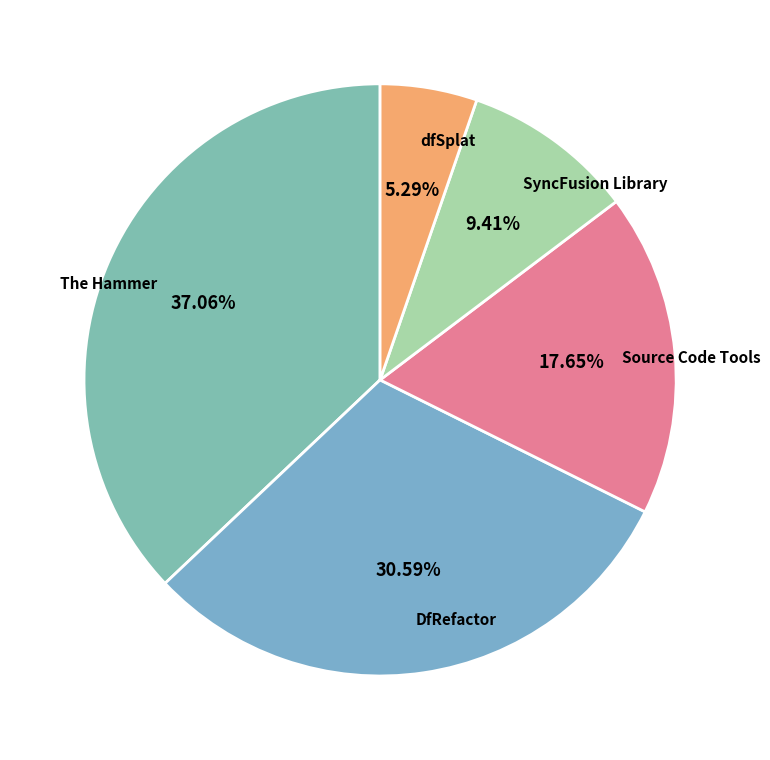

To the nearest percent, what is the combined percentage of SyncFusion Library and The Hammer?

46%